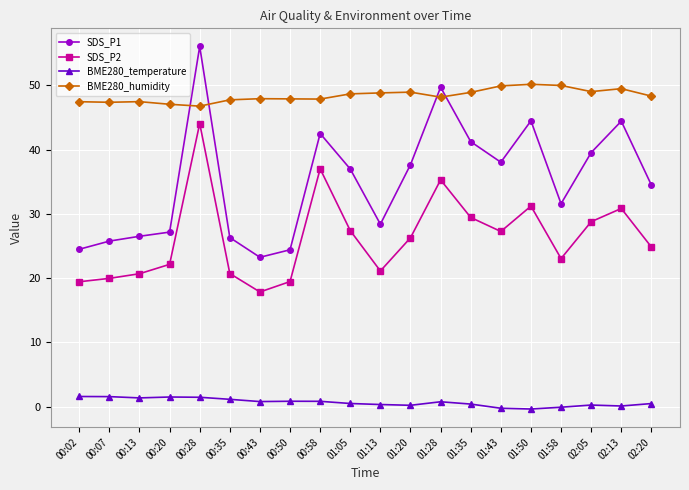

What is the minimum value for BME280_temperature?

-0.4